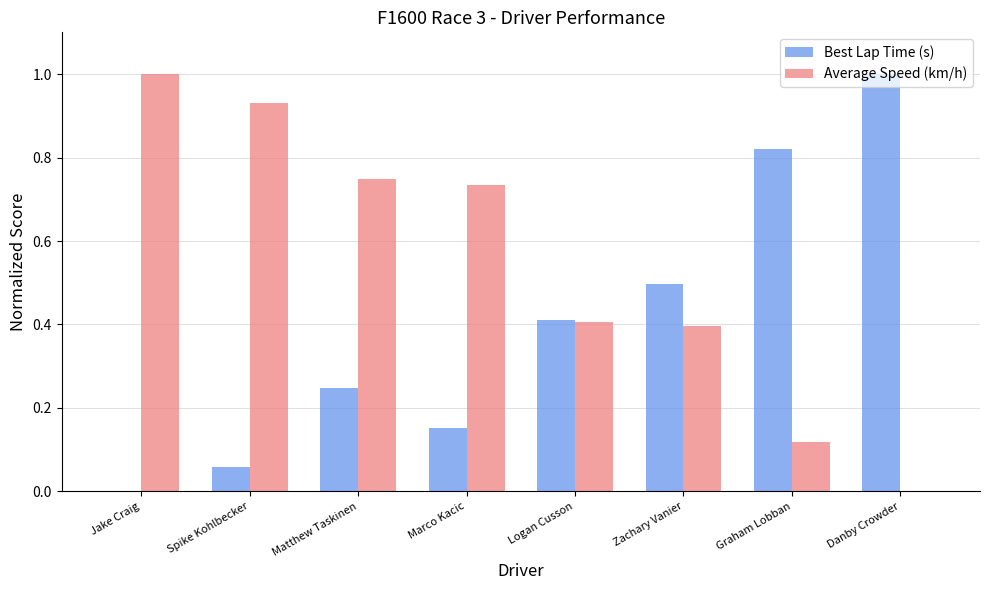

Between Matthew Taskinen and Logan Cusson, which series saw the biggest shift?

Average Speed (km/h)